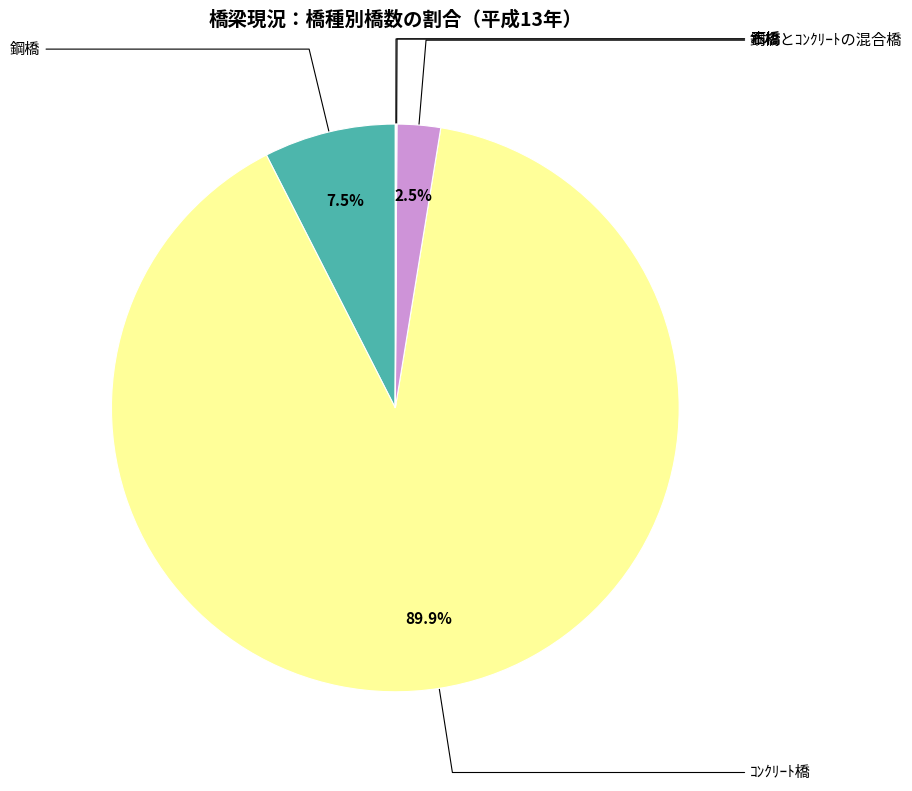

Is there any slice that represents more than half of the pie?

Yes